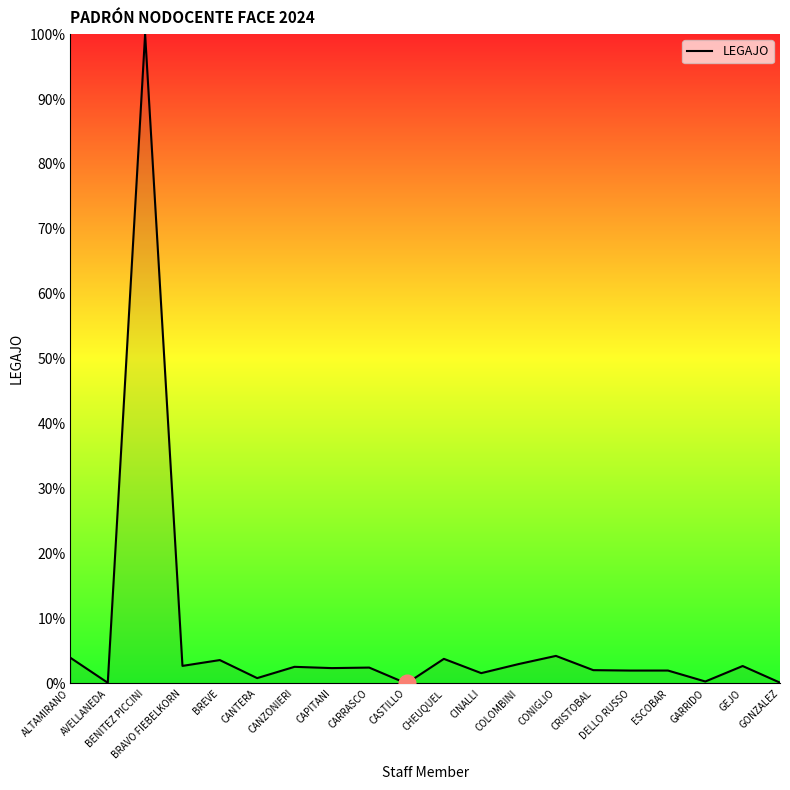

What is the difference between the maximum and minimum values?

100.0